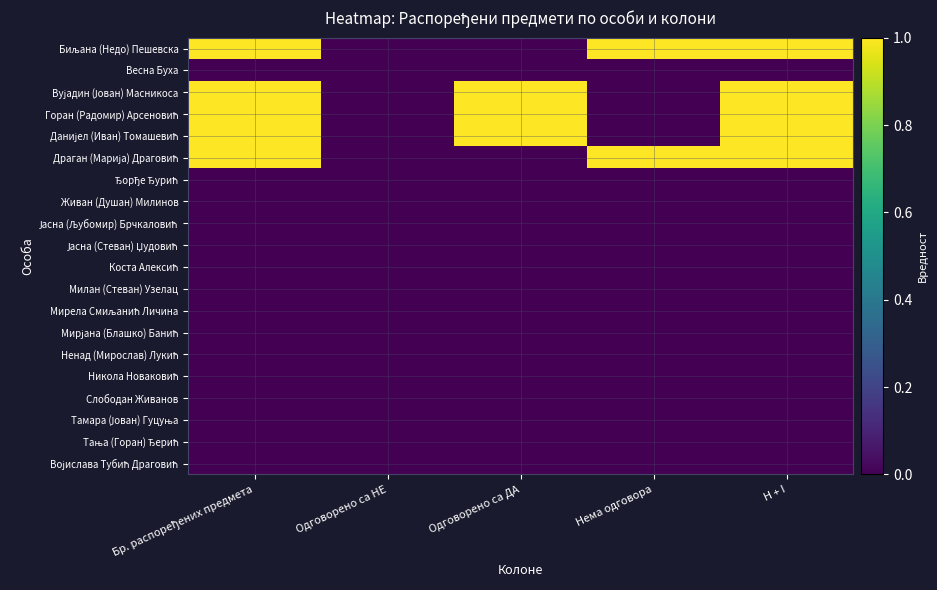

How many series are shown in this chart?

20